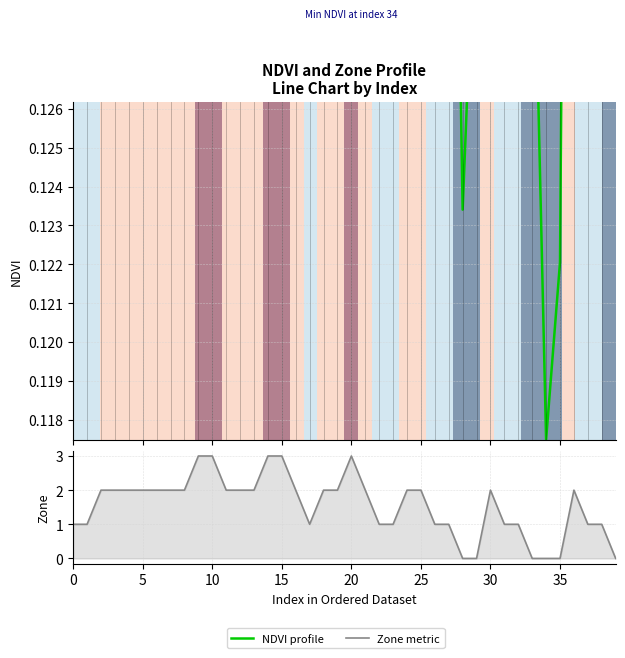

What is the maximum value for Zone metric?

3.0